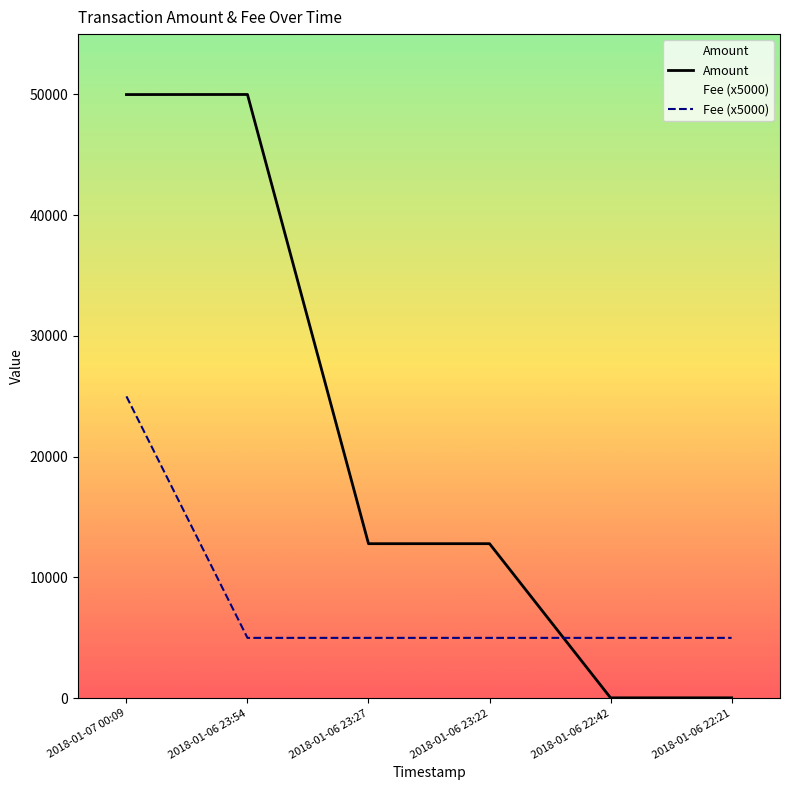

Reading right to left, extract all data points from this chart.

Amount: 2018-01-06 22:21=35	2018-01-06 22:42=34	2018-01-06 23:22=12800	2018-01-06 23:27=12799	2018-01-06 23:54=49998	2018-01-07 00:09=49992
Fee (x5000): 2018-01-06 22:21=5000	2018-01-06 22:42=5000	2018-01-06 23:22=5000	2018-01-06 23:27=5000	2018-01-06 23:54=5000	2018-01-07 00:09=25000